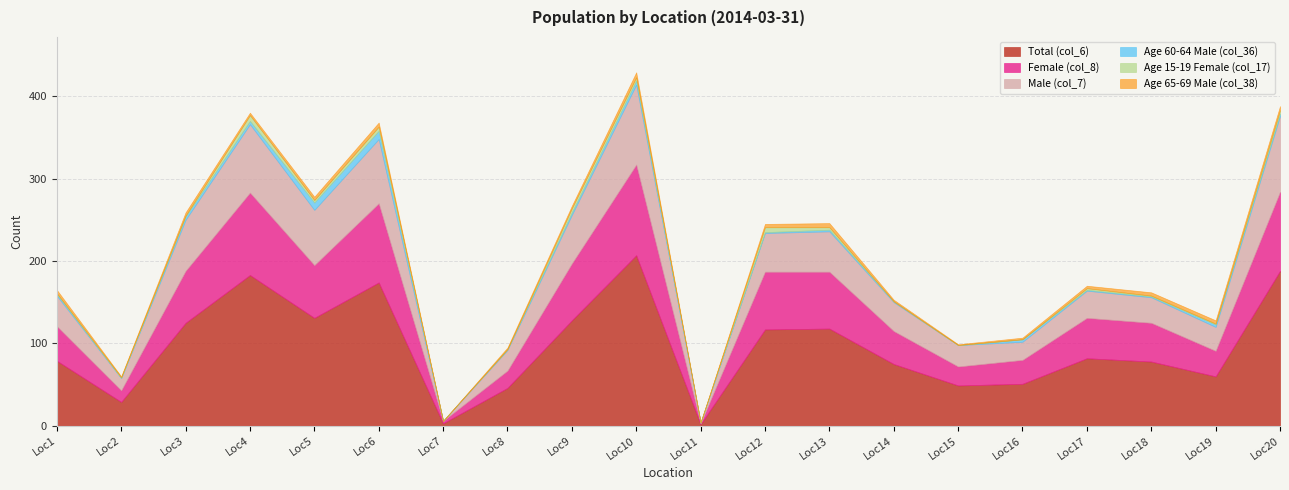

The value of Total (col_6) at Loc15 is 81. True or false?

False